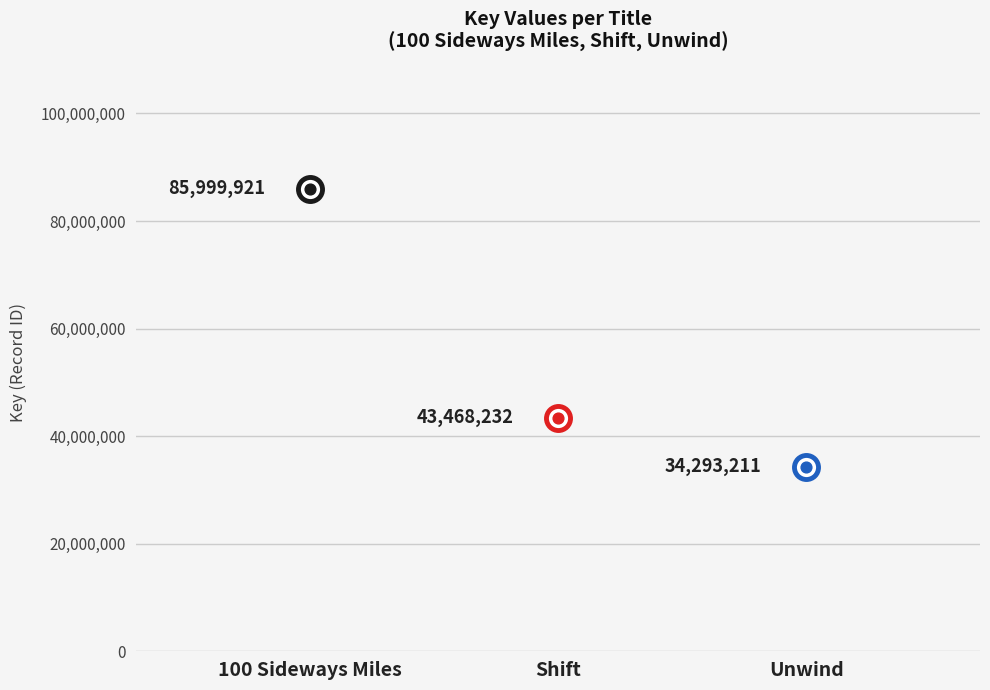

What is the ratio of the value at Unwind to the value at 100 Sideways Miles?

0.4